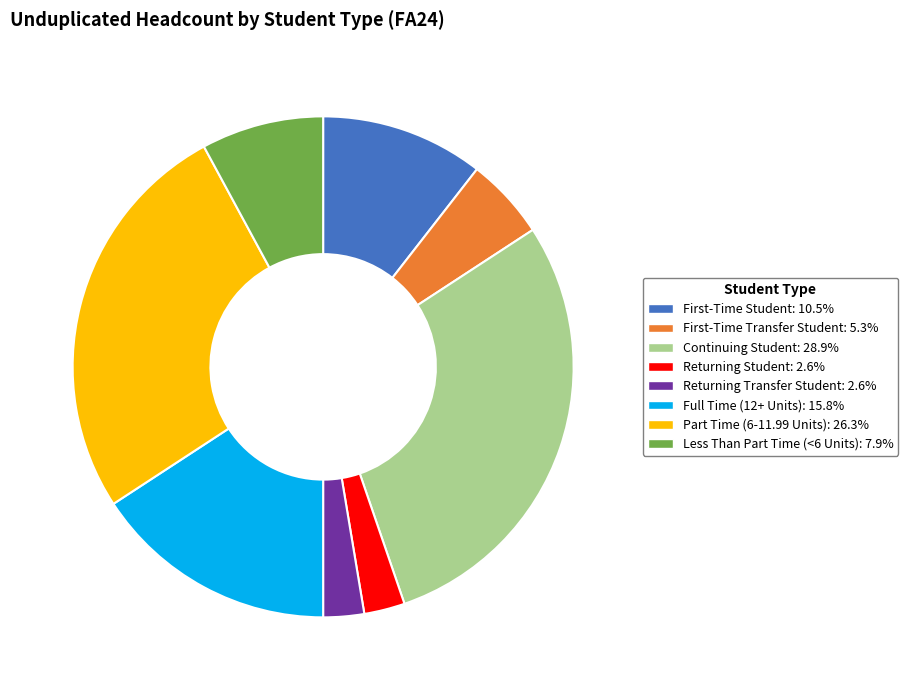

What is the largest slice in the pie chart?

Continuing Student